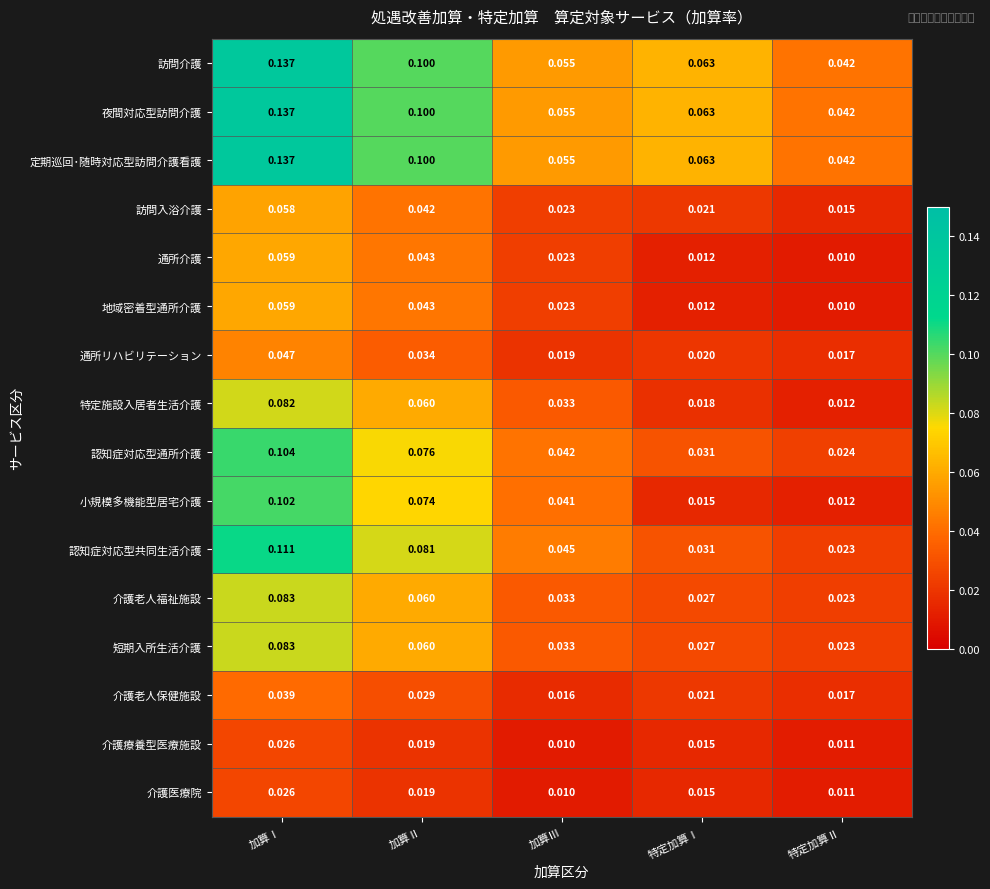

Which category has the highest value across all series?

加算Ⅰ